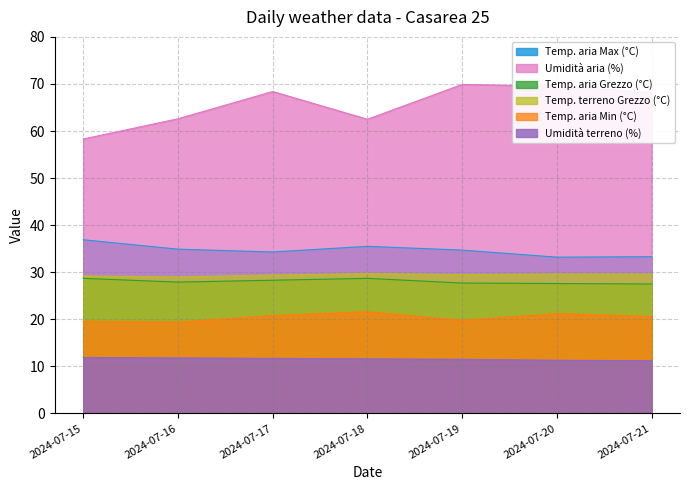

Which label corresponds to the smallest value in the chart?

2024-07-21